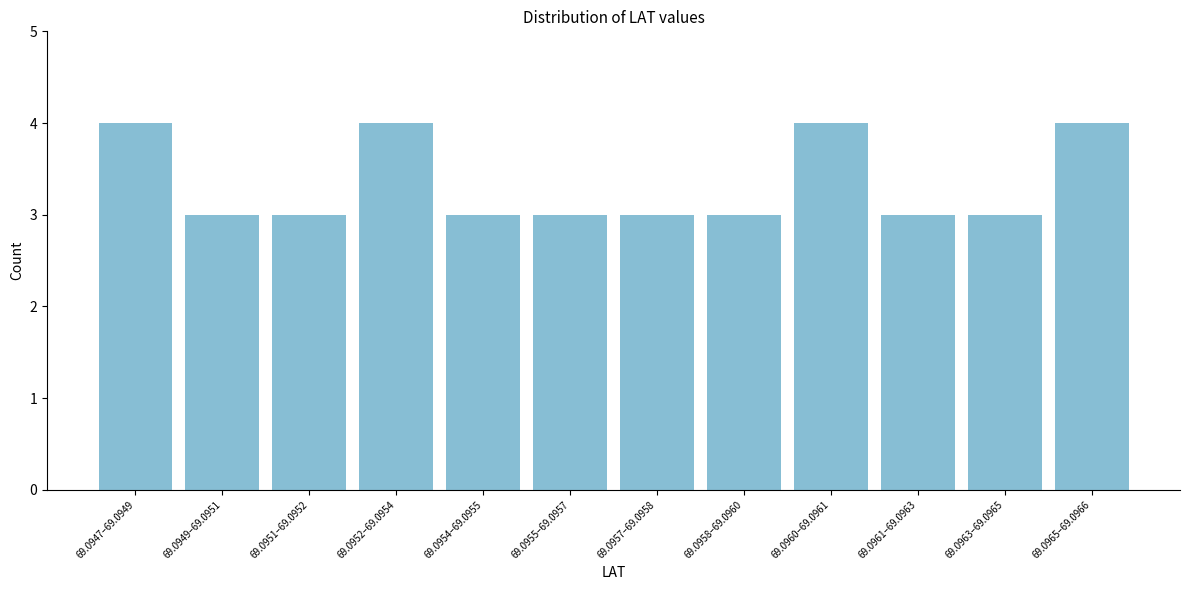

Reading left to right, what are all the values shown in this chart?

4	3	3	4	3	3	3	3	4	3	3	4